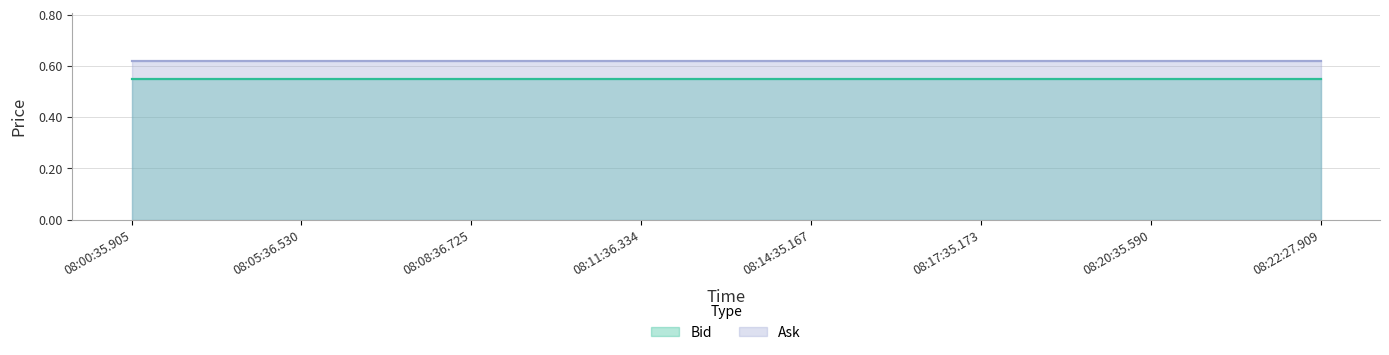

At 08:20:35.590, list the series in order from largest to smallest.

Ask, Bid